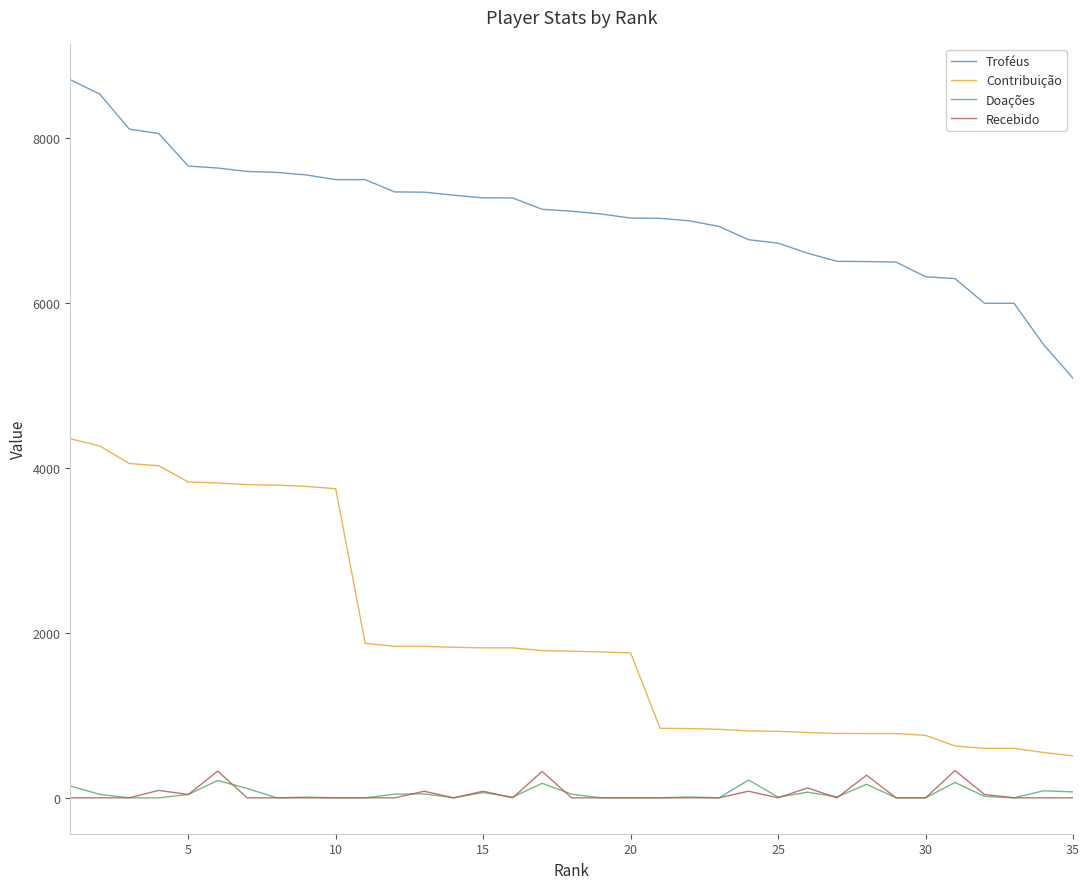

Which series has the largest total across all categories?

Troféus